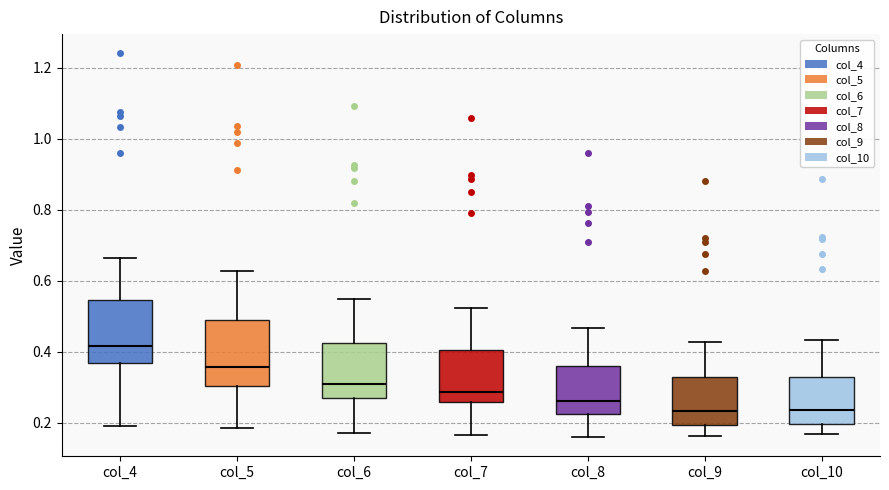

Reading left to right, read every box against the y-axis: the position of its median line, the range the box covers, and the ends of its whiskers. The values are not printed on the chart, so give them approximately, as read against the axis.

col_4: median 0.42, box 0.36 to 0.54, whiskers 0.20 to 0.66
col_5: median 0.36, box 0.30 to 0.48, whiskers 0.18 to 0.62
col_6: median 0.30, box 0.28 to 0.42, whiskers 0.18 to 0.54
col_7: median 0.28, box 0.26 to 0.40, whiskers 0.16 to 0.52
col_8: median 0.26, box 0.22 to 0.36, whiskers 0.16 to 0.46
col_9: median 0.24, box 0.20 to 0.32, whiskers 0.16 to 0.42
col_10: median 0.24, box 0.20 to 0.32, whiskers 0.16 to 0.44